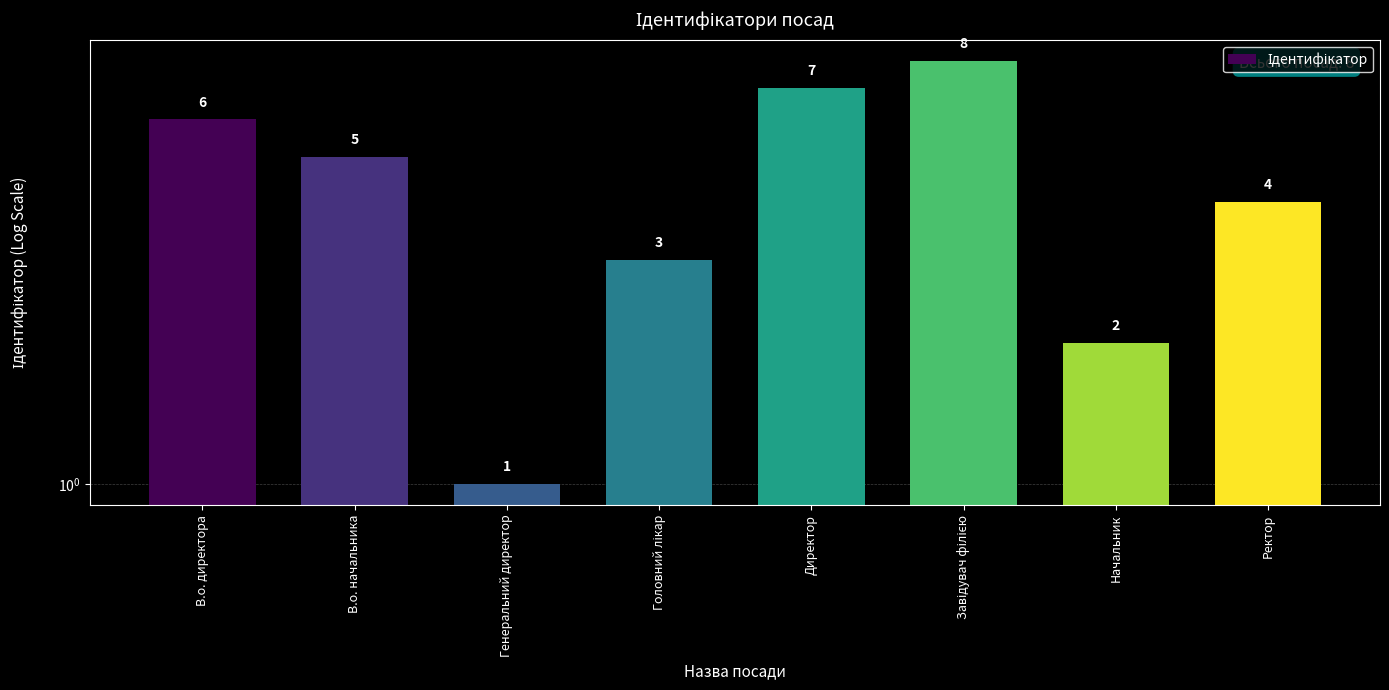

How many categories are shown in the chart?

8